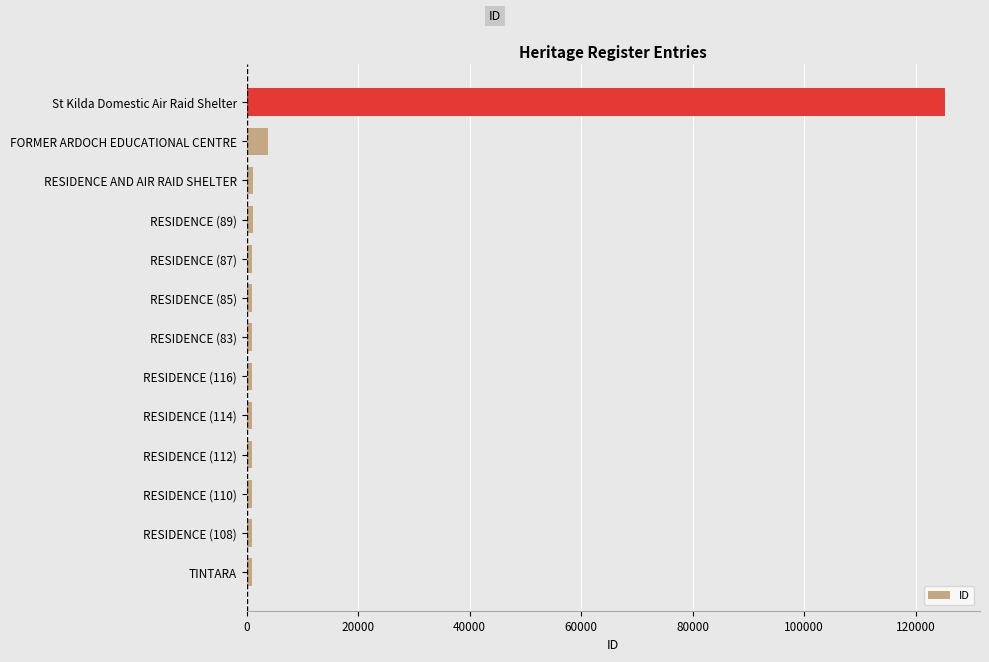

At which label is the value closest to 63116?

FORMER ARDOCH EDUCATIONAL CENTRE